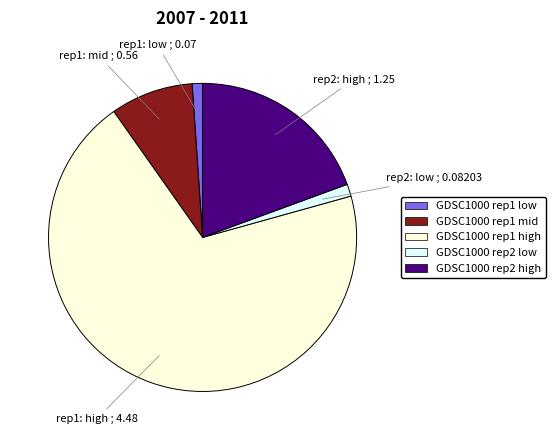

Does any single category account for the majority?

Yes